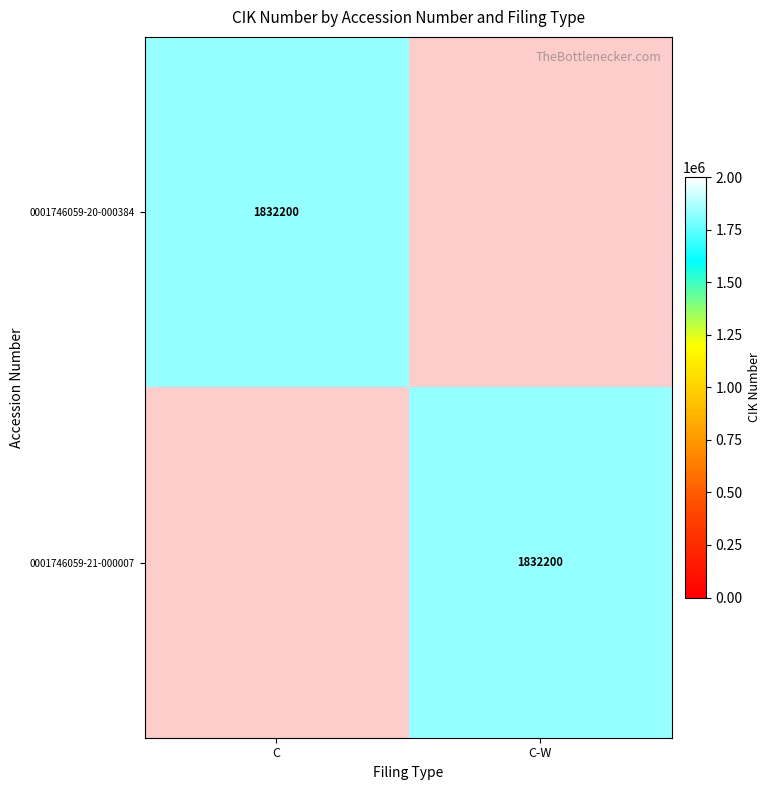

True or false: 0001746059-21-000007 has a value of 3291827 at C-W.

False